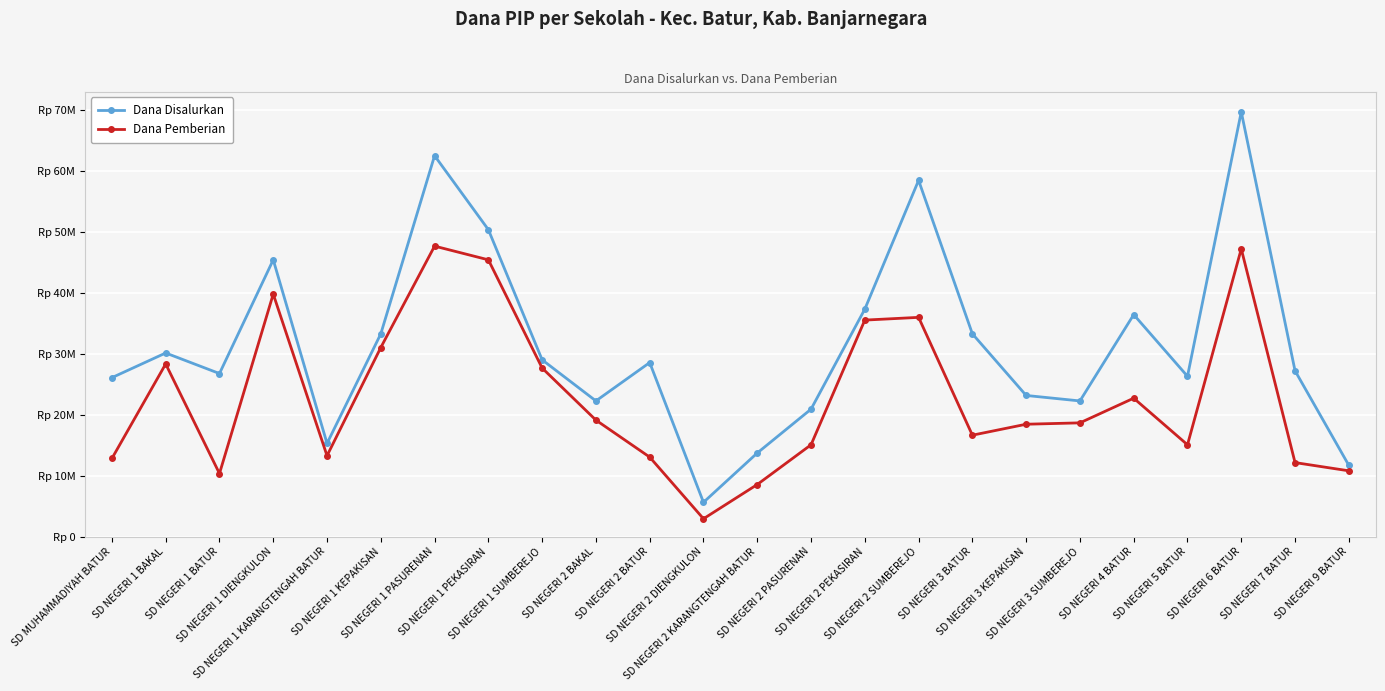

Reading left to right, what are all the values shown in this chart?

Dana Disalurkan: 26100000	30150000	26775000	45450000	15300000	33300000	62550000	50400000	29025000	22275000	28575000	5625000	13725000	20925000	37350000	58500000	33300000	23175000	22275000	36450000	26325000	69750000	27225000	11700000
Dana Pemberian: 12825000	28350000	10350000	39825000	13275000	31050000	47700000	45450000	27675000	19125000	13050000	2925000	8550000	15075000	35550000	36000000	16650000	18450000	18675000	22725000	15075000	47250000	12150000	10800000